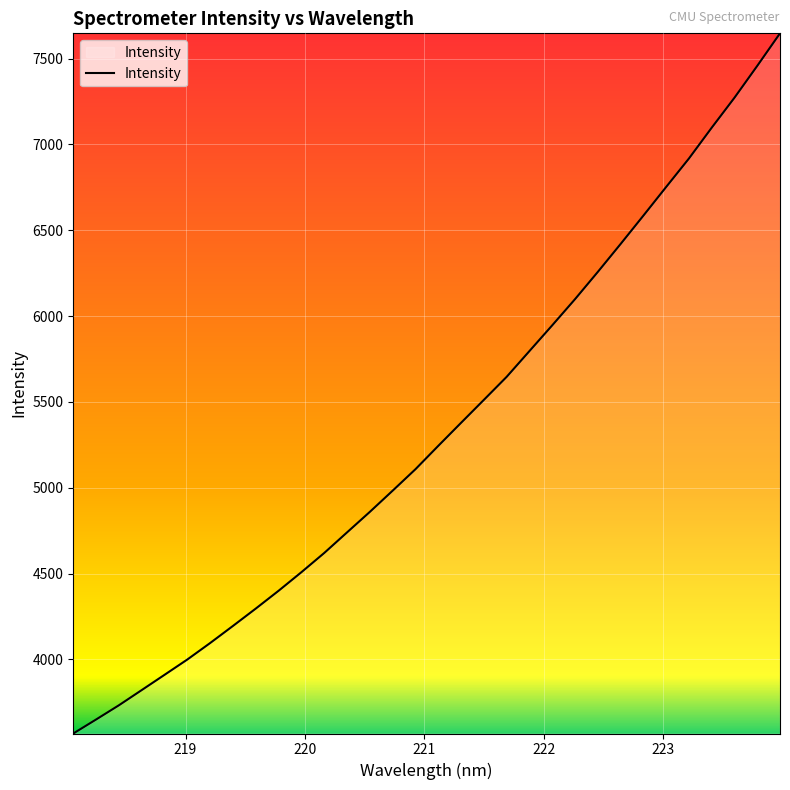

What is the sum of all values?

170509.1